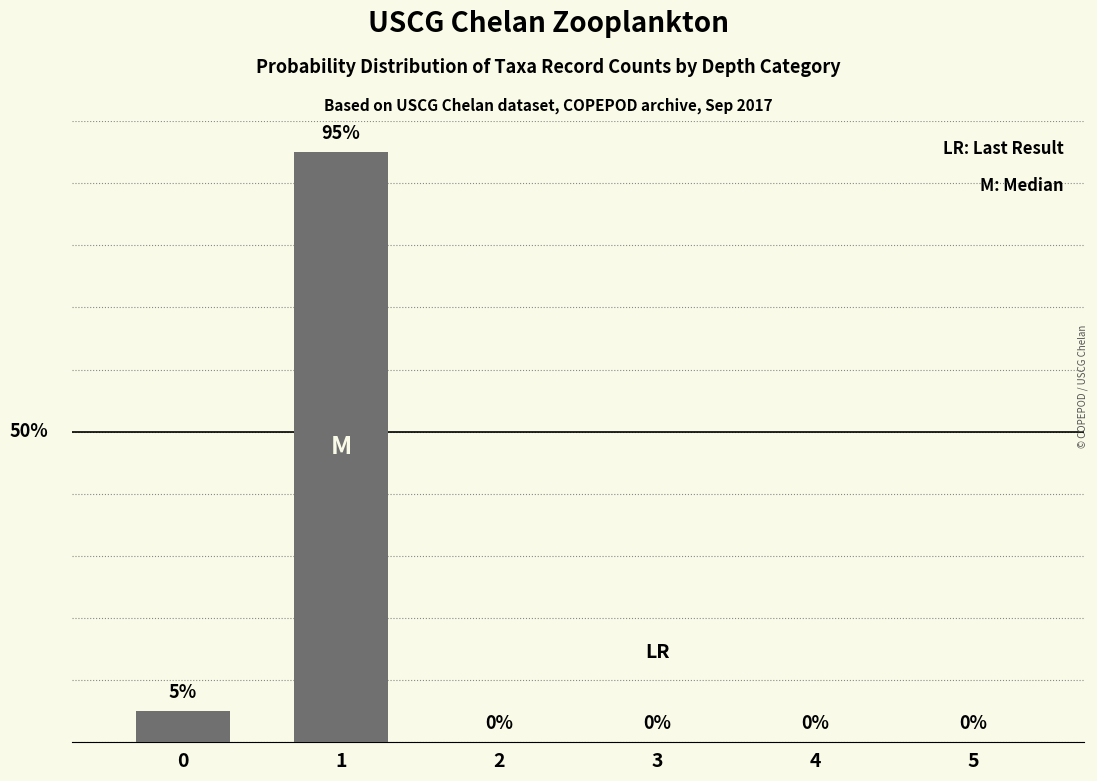

What is the sum of the values at 1 and 0?

100